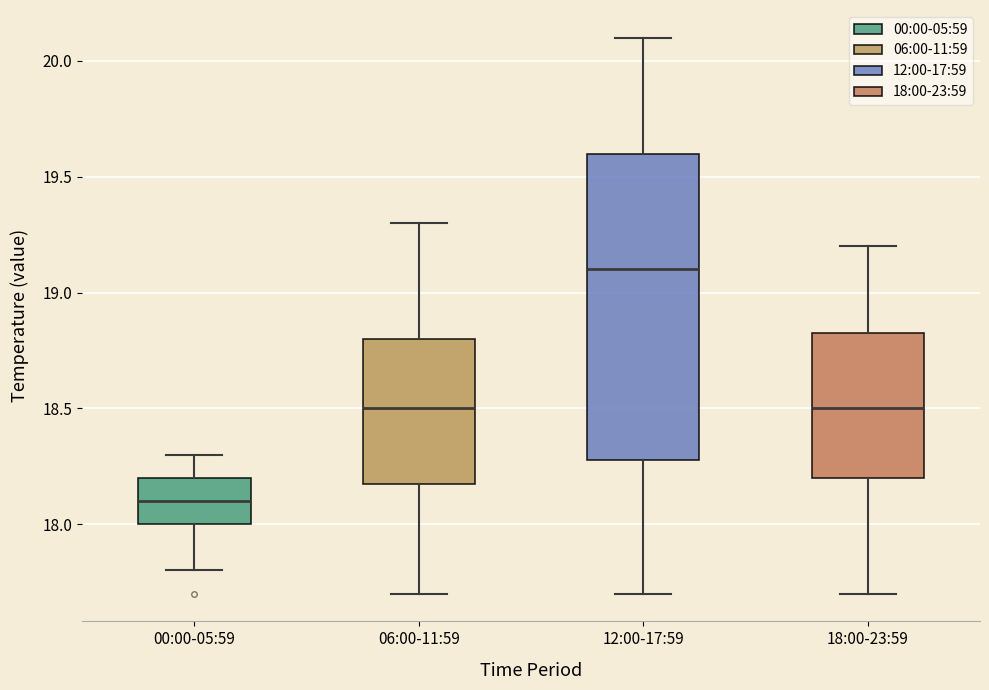

Which box is the tallest, from its lower edge to its upper edge?

12:00-17:59